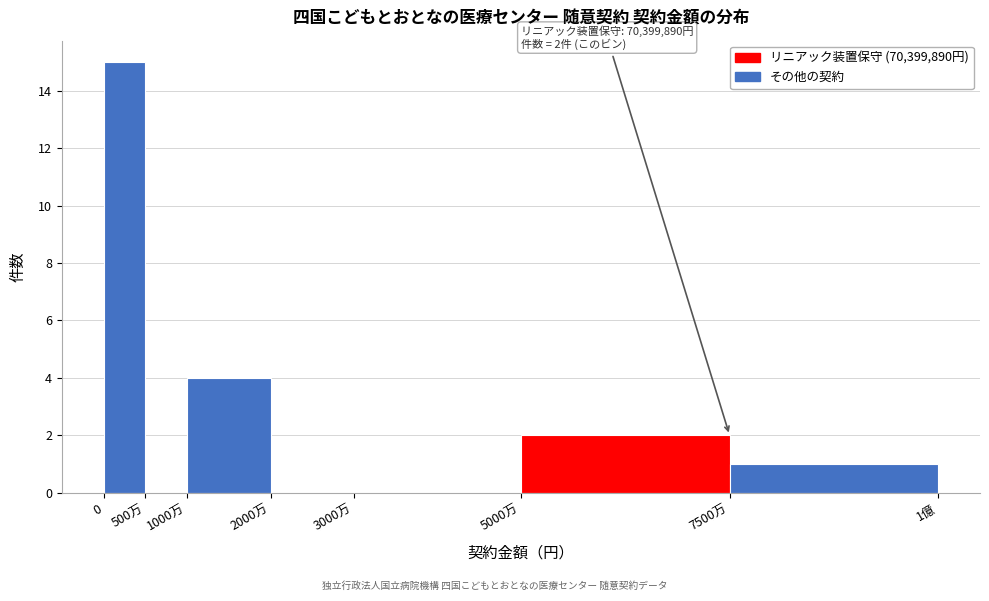

Reading left to right, extract all data points from this chart.

0=15	500万=0	1000万=4	2000万=0	3000万=0	5000万=2	7500万=1